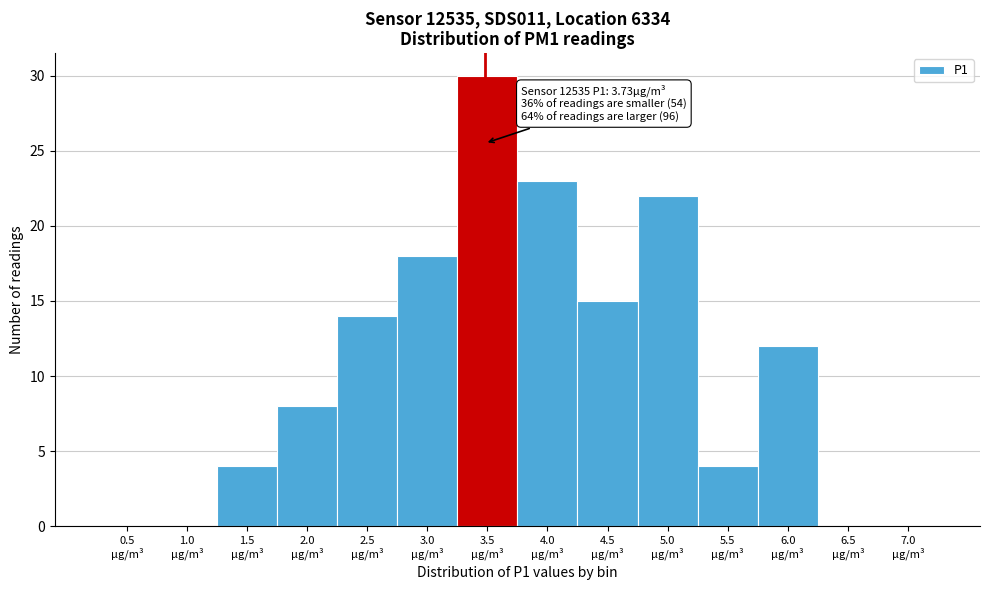

What is the maximum value shown in the chart?

30